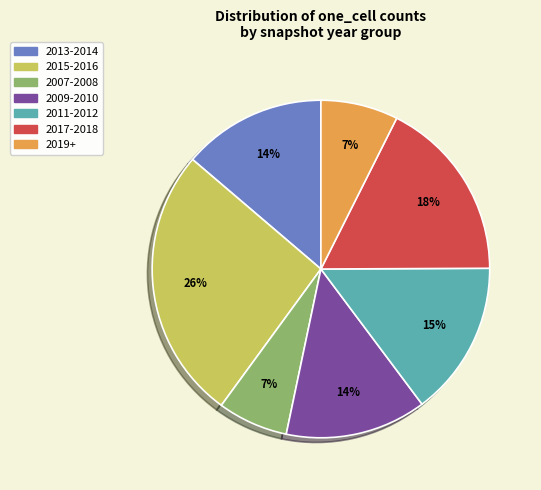

Does any single category account for the majority?

No